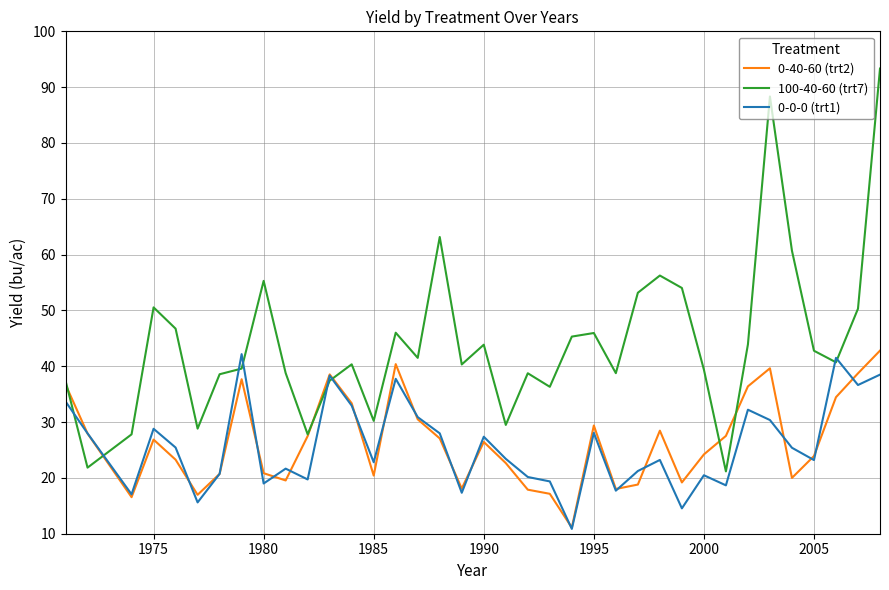

Which series has the largest range (max minus min)?

100-40-60 (trt7)